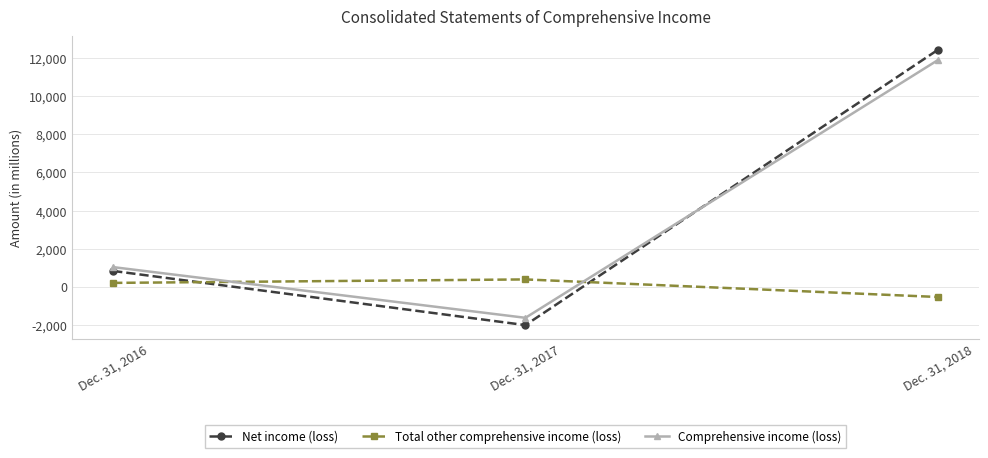

What is the spread (max minus min) of values at Dec. 31, 2018?

12968